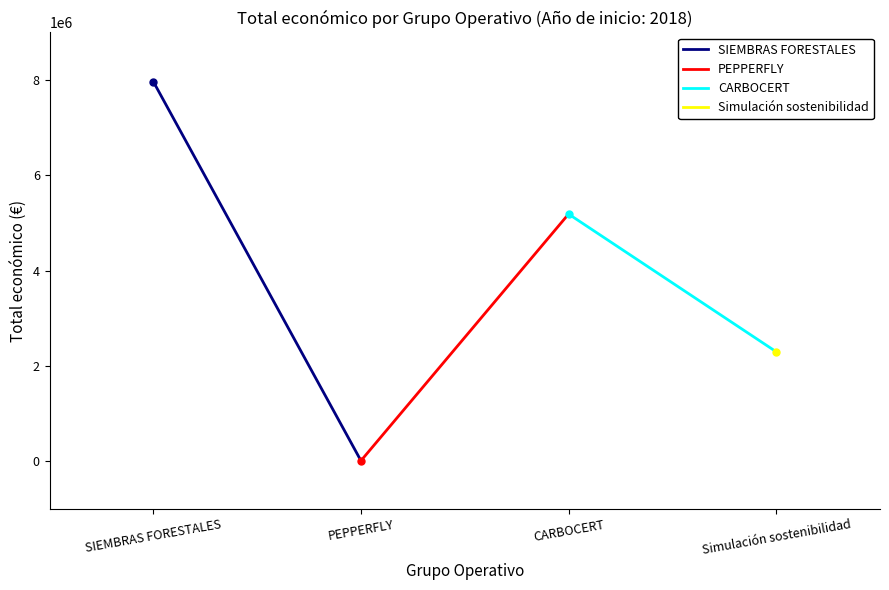

Count the values in the range 2296067 to 7967413.

3